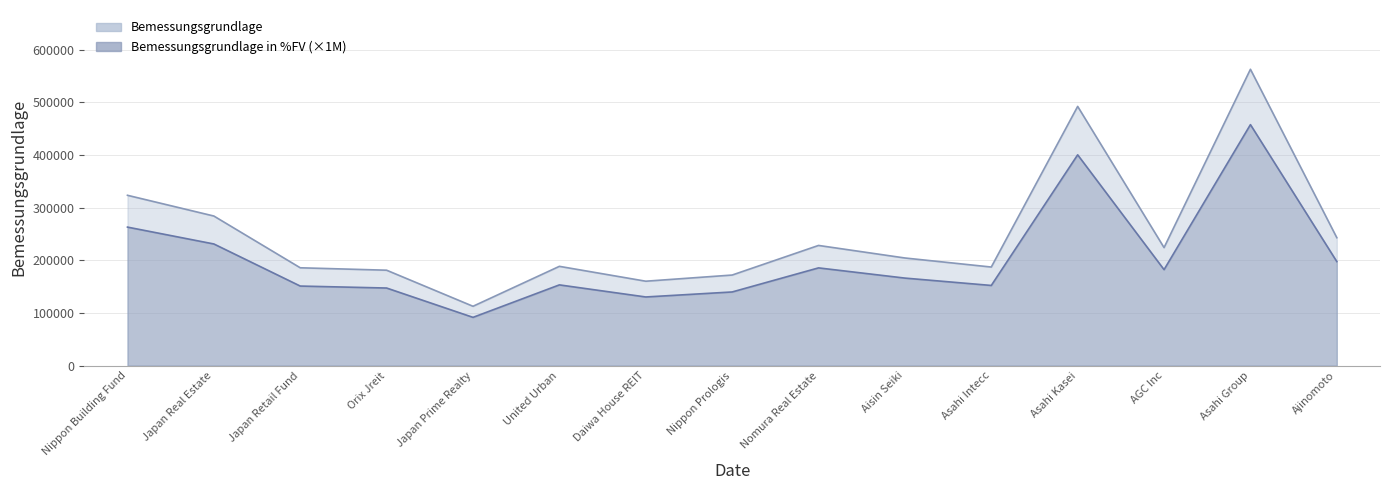

At which category does Bemessungsgrundlage reach its first local valley?

Japan Prime Realty